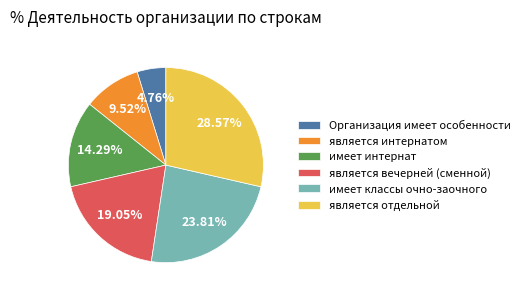

What percentage is the является отдельной slice, to the nearest percent?

29%